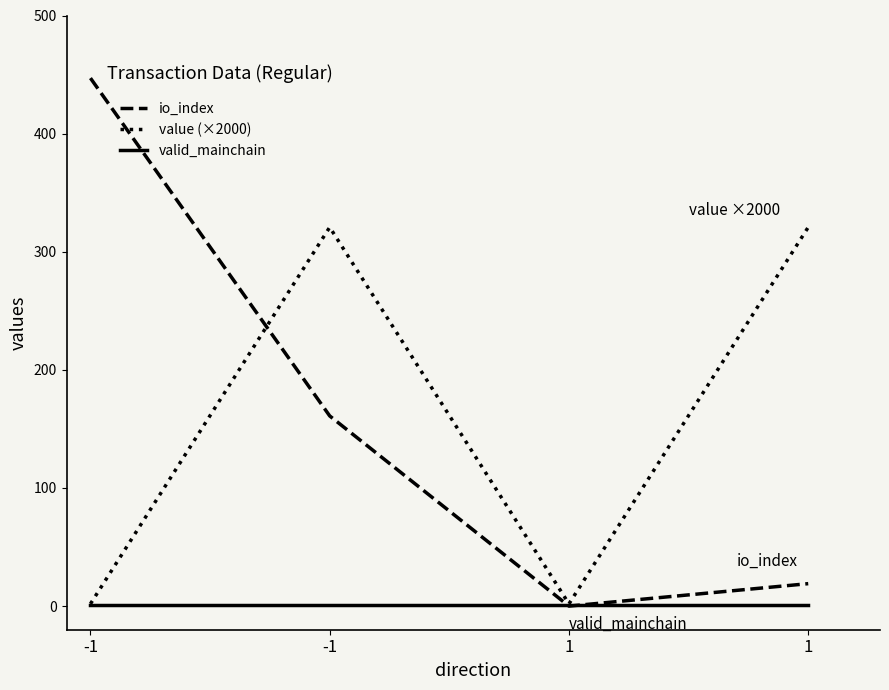

How many positive values does the io_index series have?

3